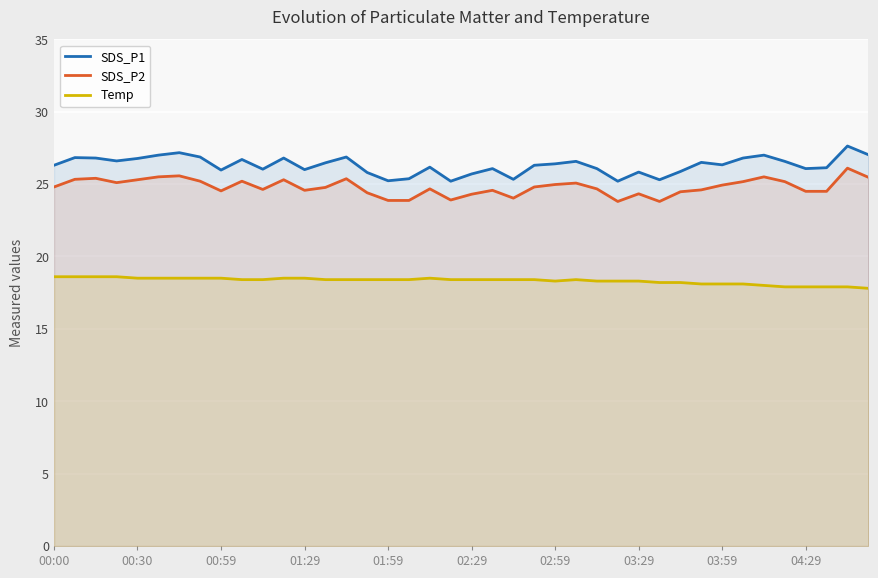

In Temp, how many points are higher than both neighbors (excluding endpoints)?

2